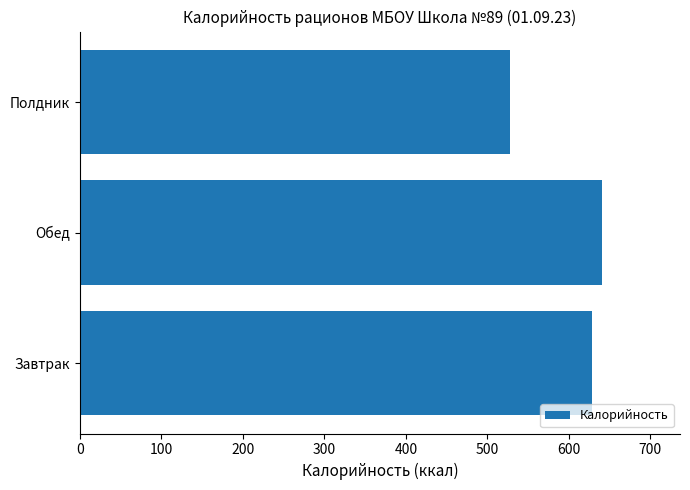

What is the difference between the maximum and minimum values?

112.4